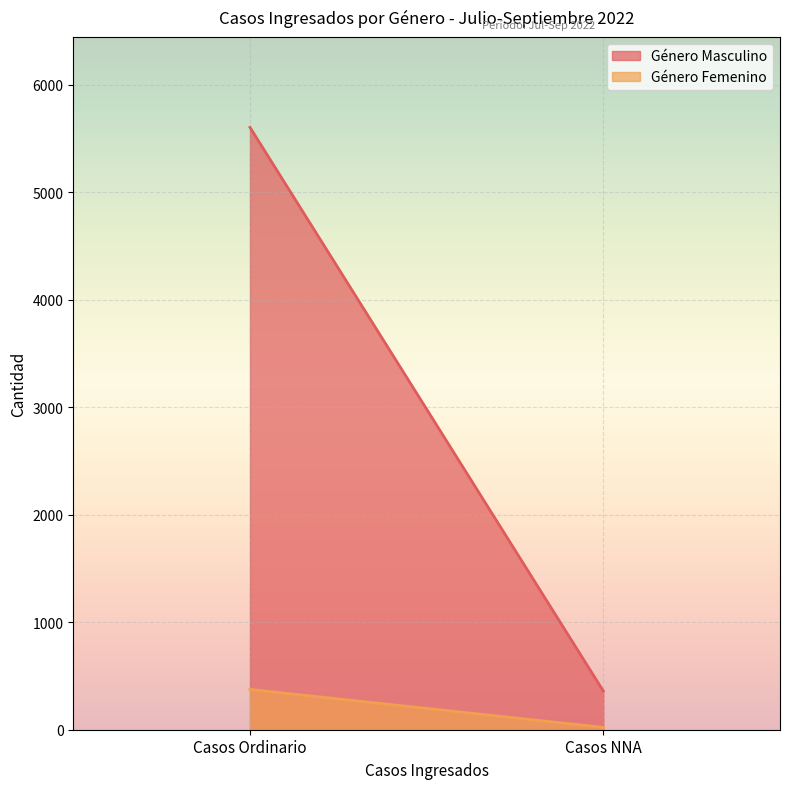

Which series has the widest spread of values?

Género Masculino